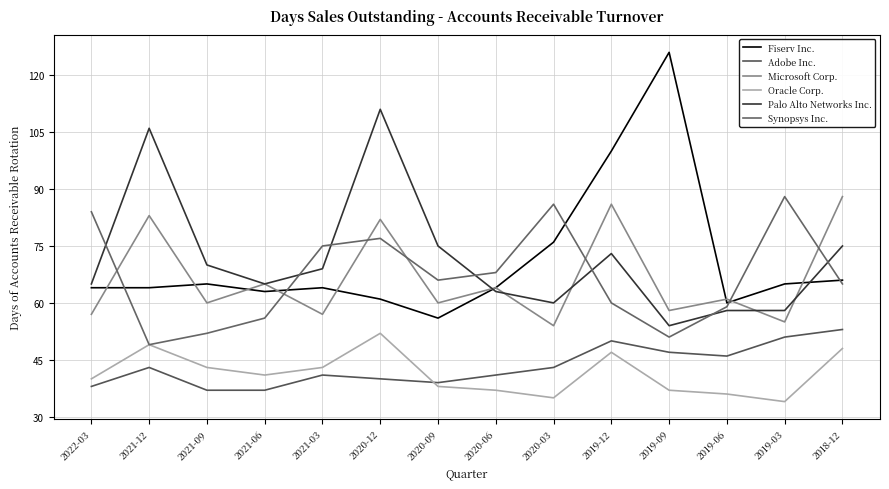

Which series has the largest total across all categories?

Palo Alto Networks Inc.